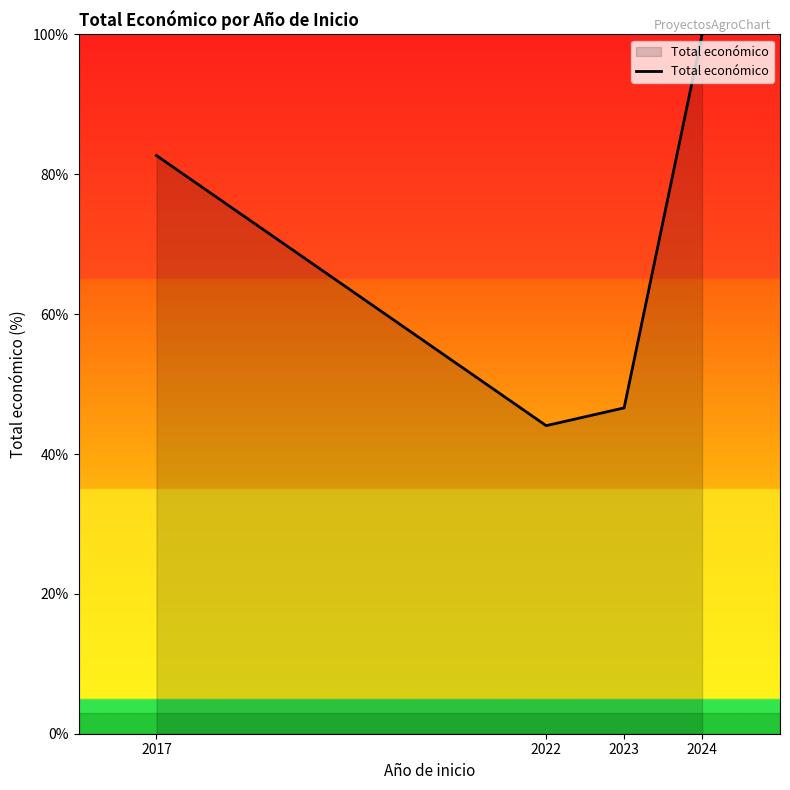

Reading right to left, list all the values displayed in this chart.

2024=100.0	2023=46.6	2022=44.1	2017=82.7